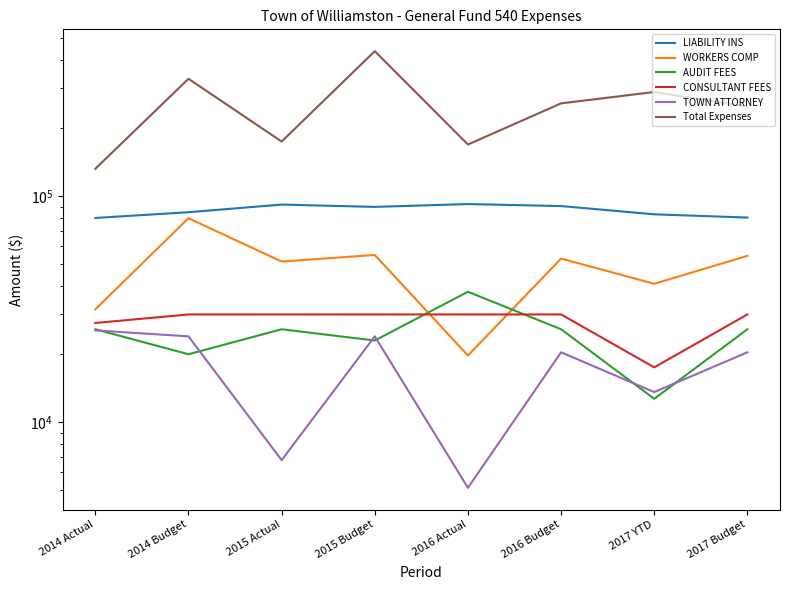

Is the value of LIABILITY INS at 2014 Actual greater than the value of WORKERS COMP at 2014 Budget?

Yes